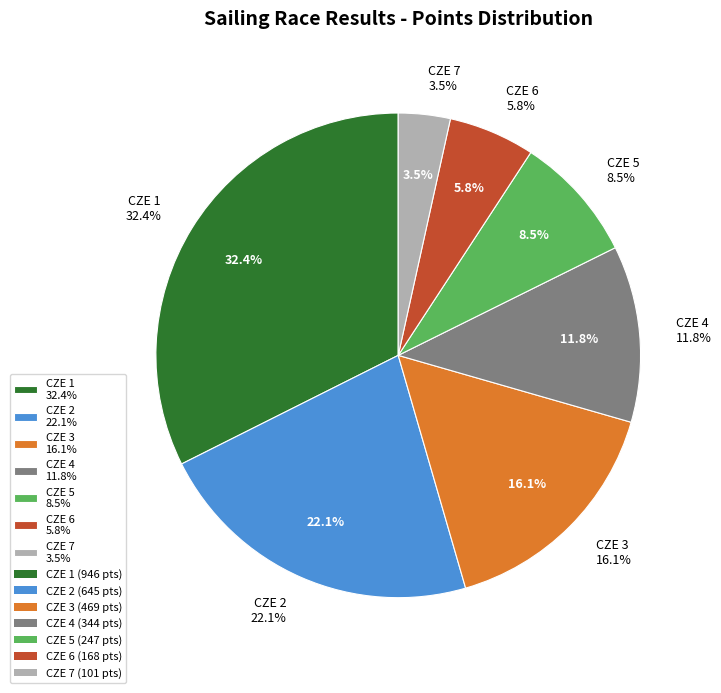

What is the change in value from CZE 1 to CZE 2?

-301